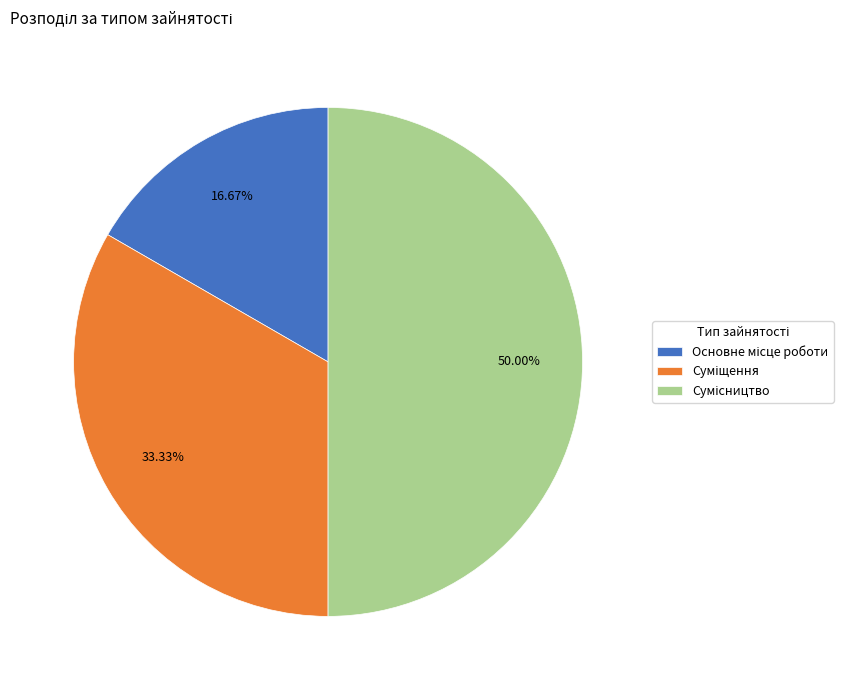

Do Суміщення and Сумісництво together represent more than half of the pie?

Yes